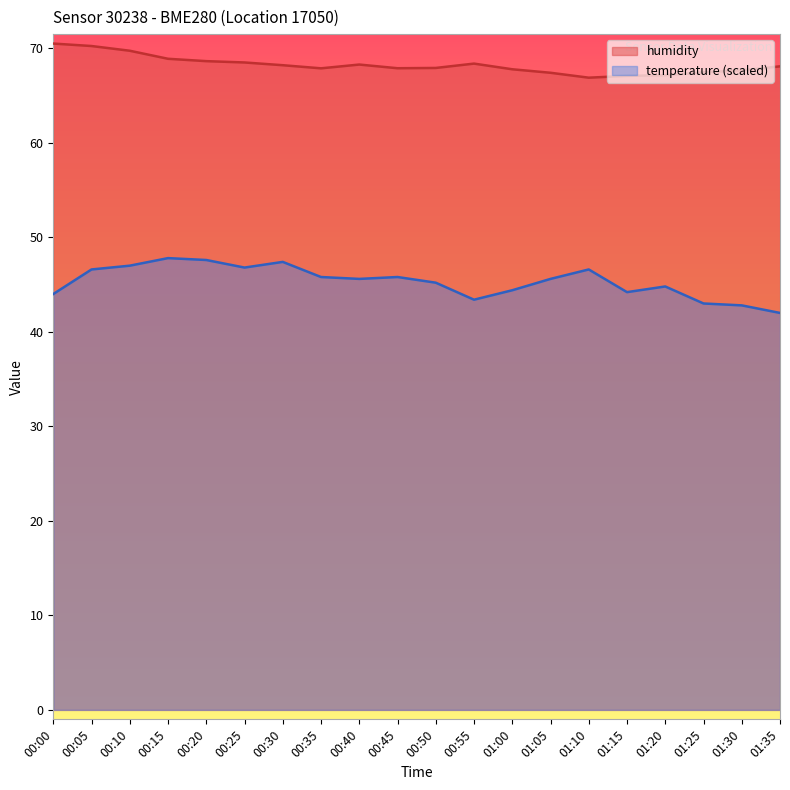

Is it true that humidity equals 105.8 at 00:45?

False